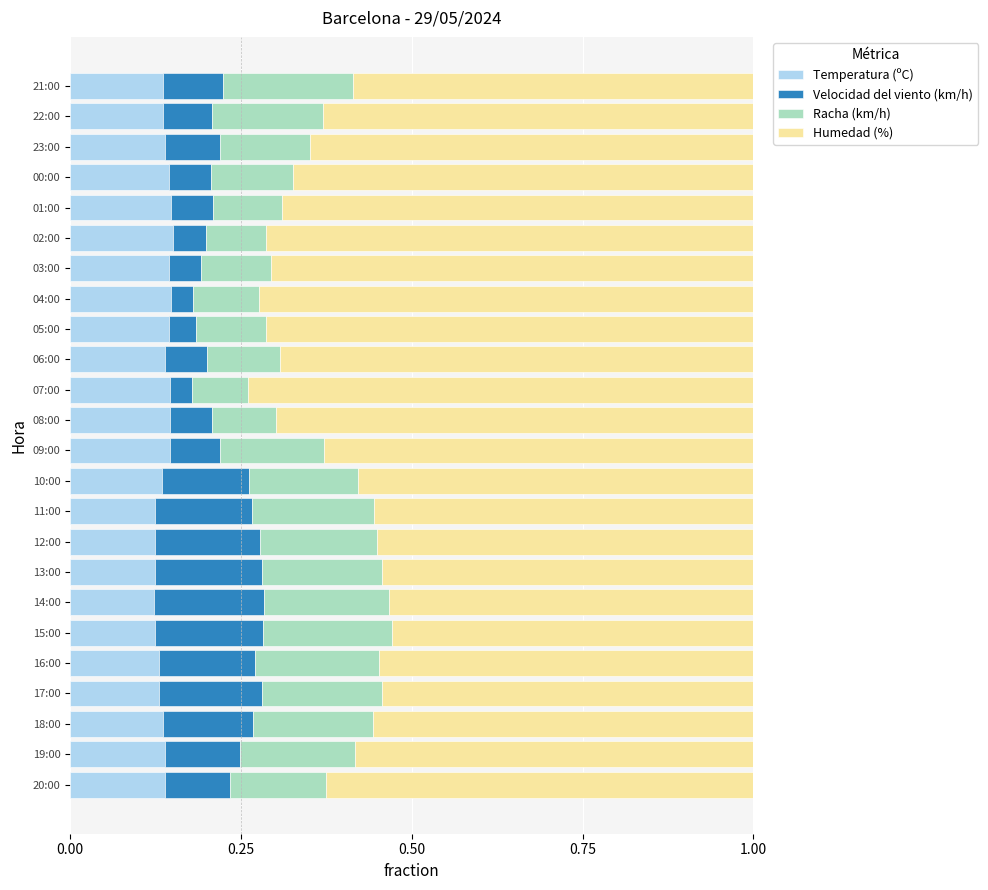

What is the sum of the Temperatura (ºC) values at 22:00 and 01:00?

0.3